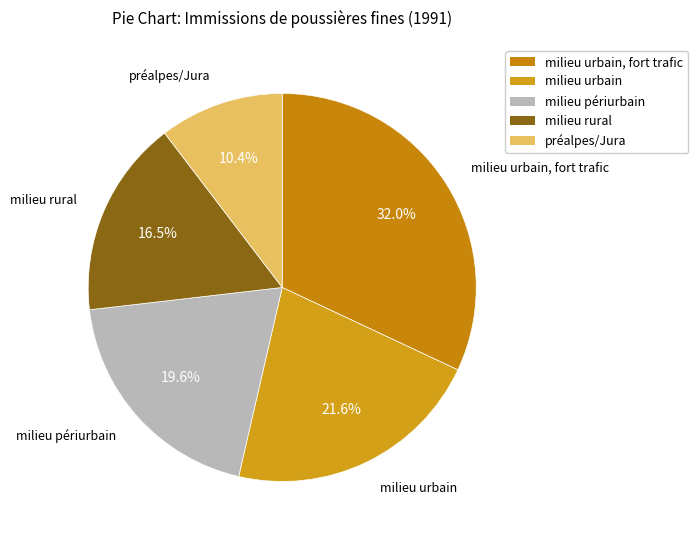

The préalpes/Jura slice represents 16% of the pie. True or false?

False